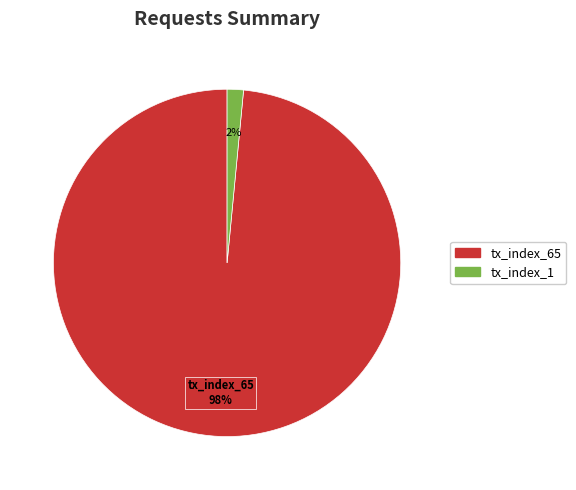

Count the number of slices in the pie.

2